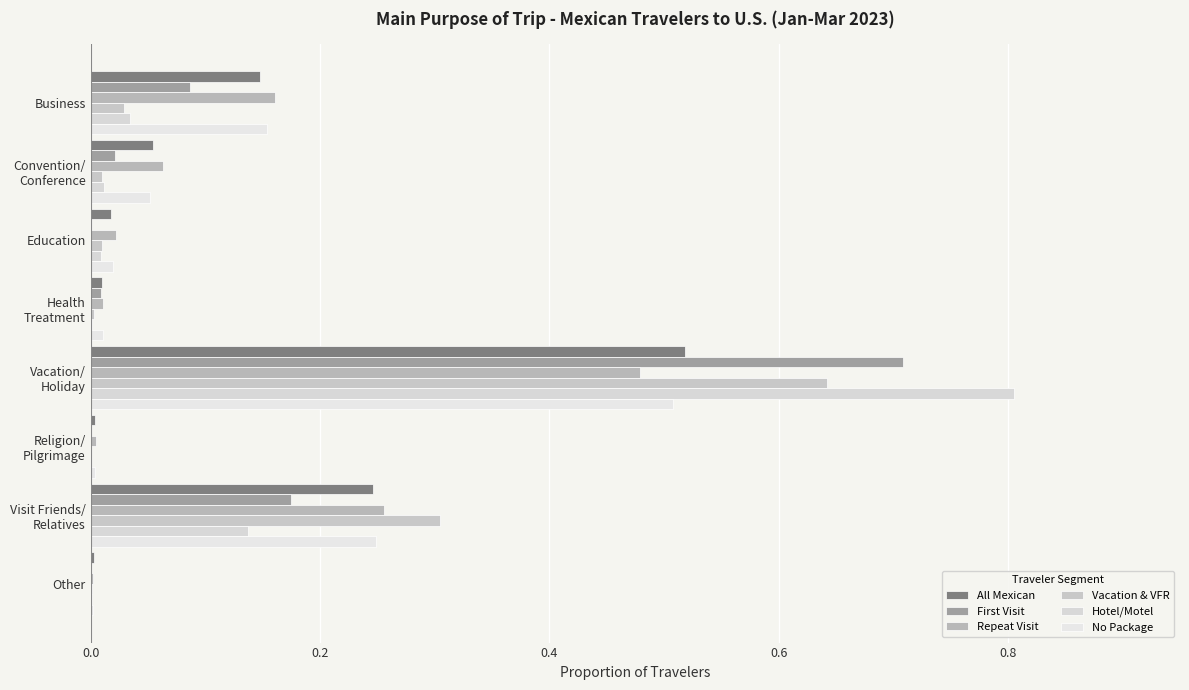

Count the number of categories in the chart.

8